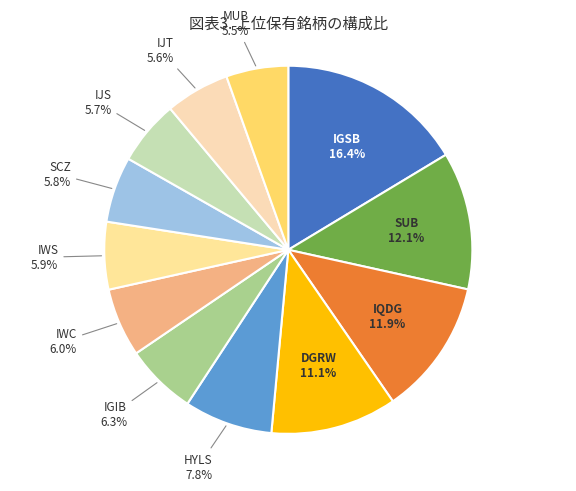

Is IGIB the majority of the pie?

No